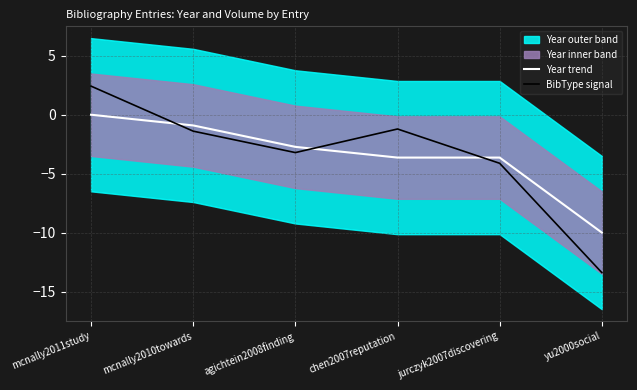

At which label does Year trend reach its peak?

mcnally2011study